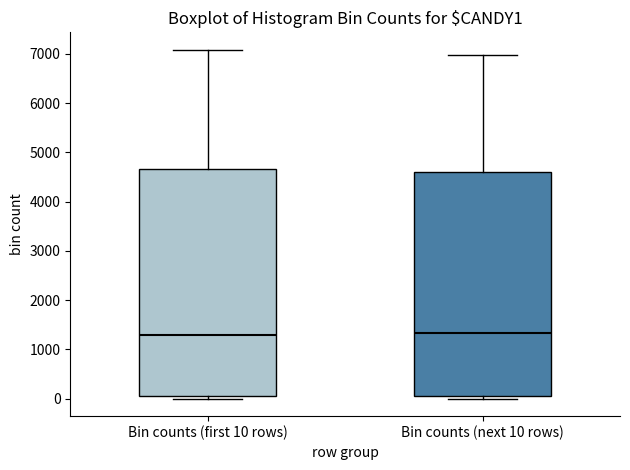

Where does the upper whisker of the box for Bin counts (first 10 rows) end on the y-axis? The values are not printed on the chart, so give them approximately, as read against the axis.

7100